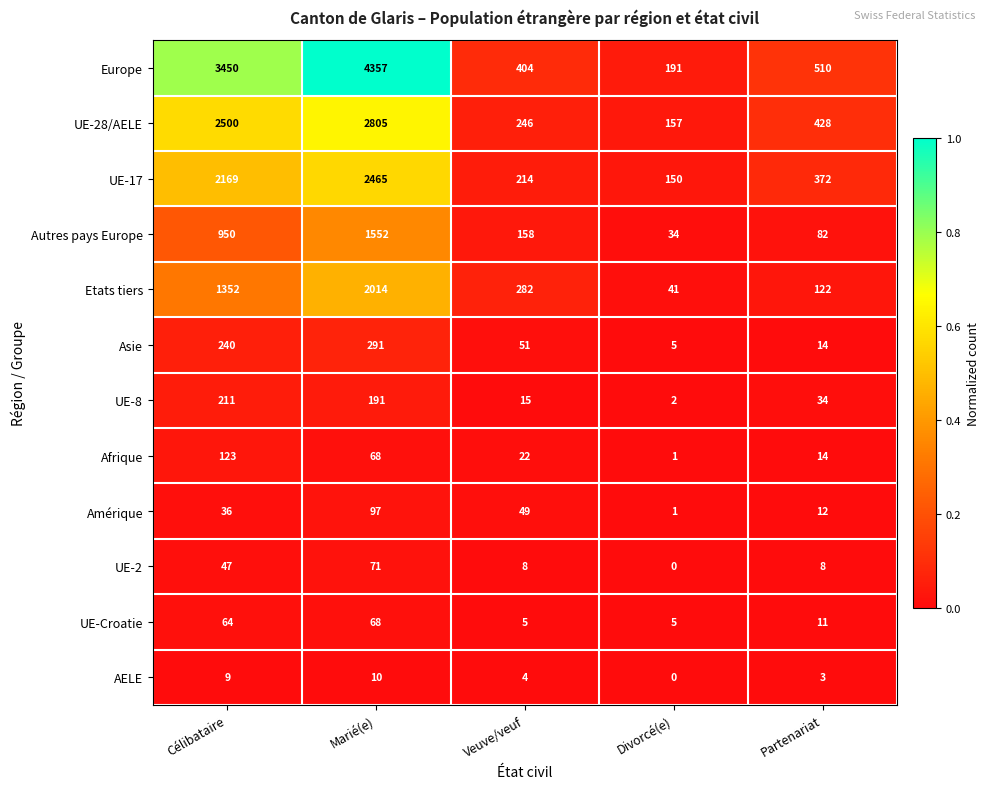

At which label does Etats tiers first exceed 282?

Célibataire